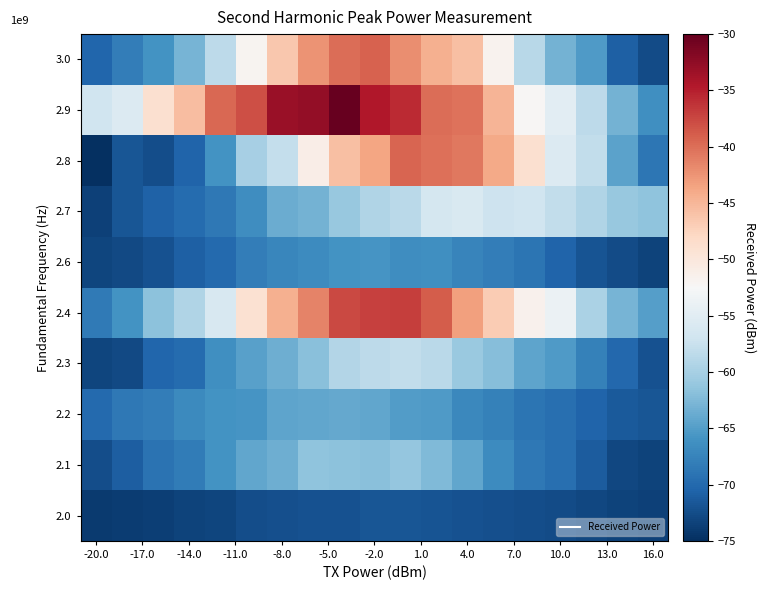

List the series in order of their peak value, lowest first.

2.0, 2.6, 2.2, 2.1, 2.3, 2.7, 2.8, 3.0, 2.4, 2.9